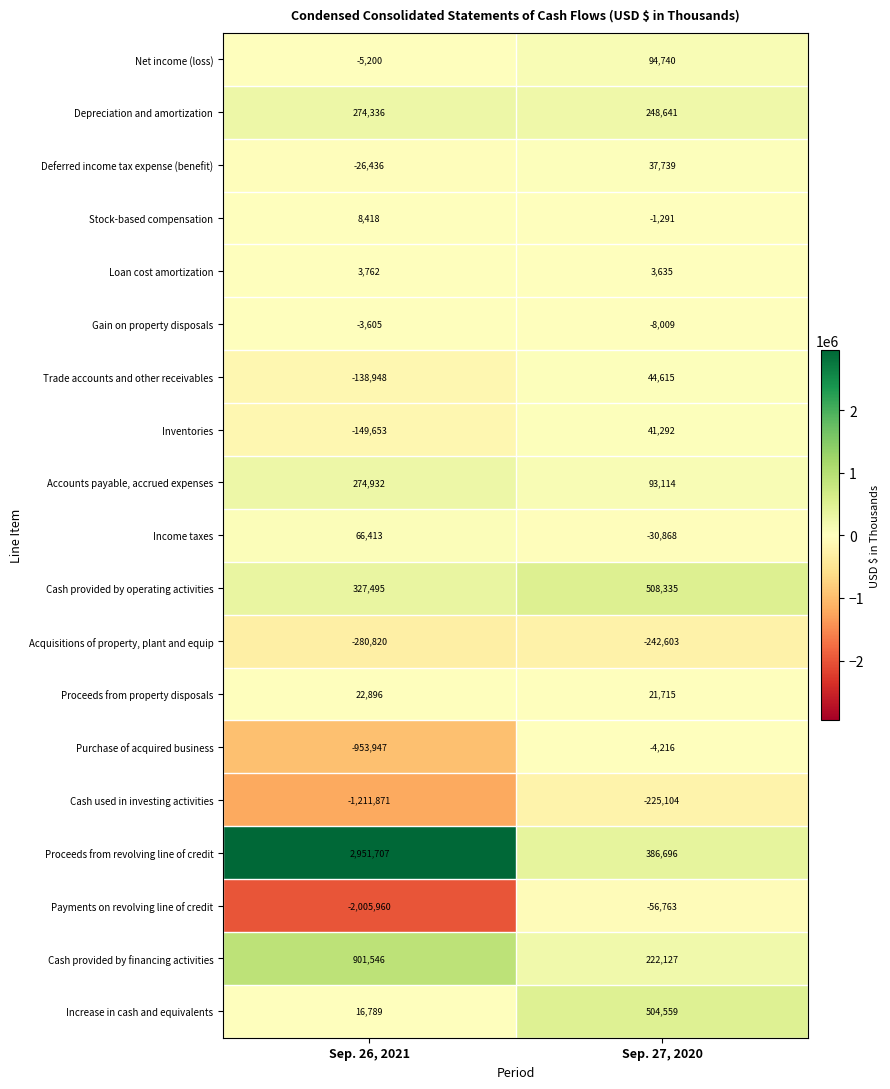

At how many categories does at least one series exceed 1074974?

1